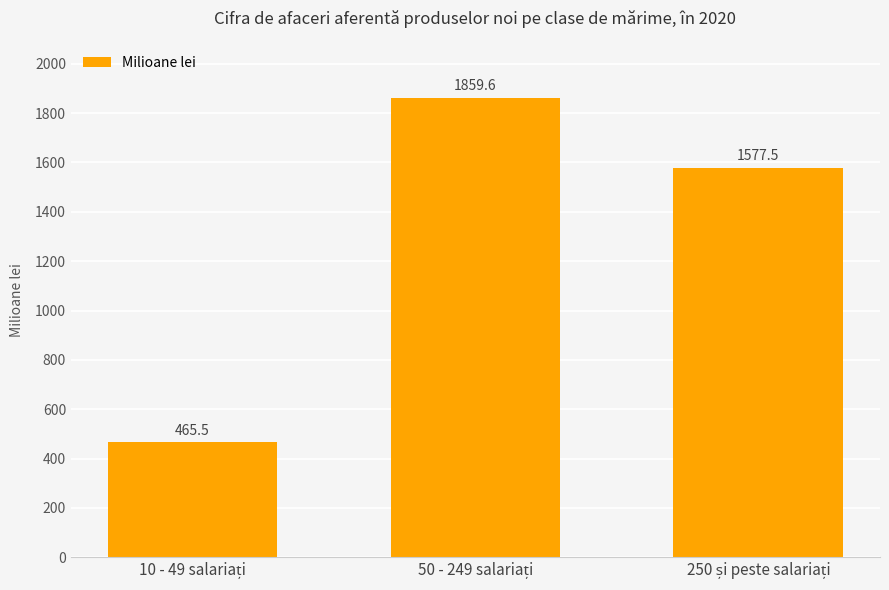

Reading left to right, transcribe all the data shown in this chart.

465.5	1859.6	1577.5